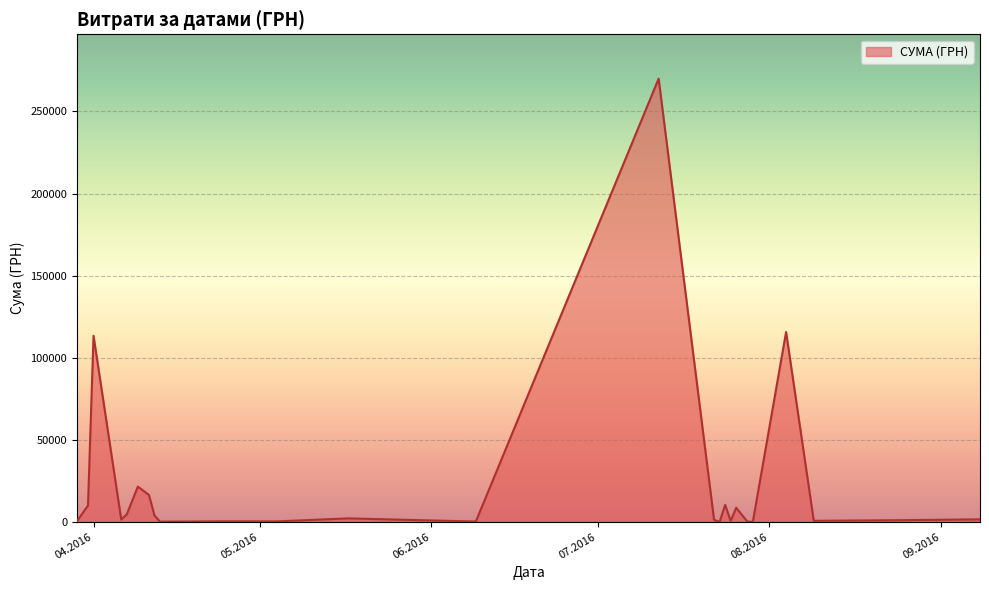

How many distinct data groups are displayed?

1